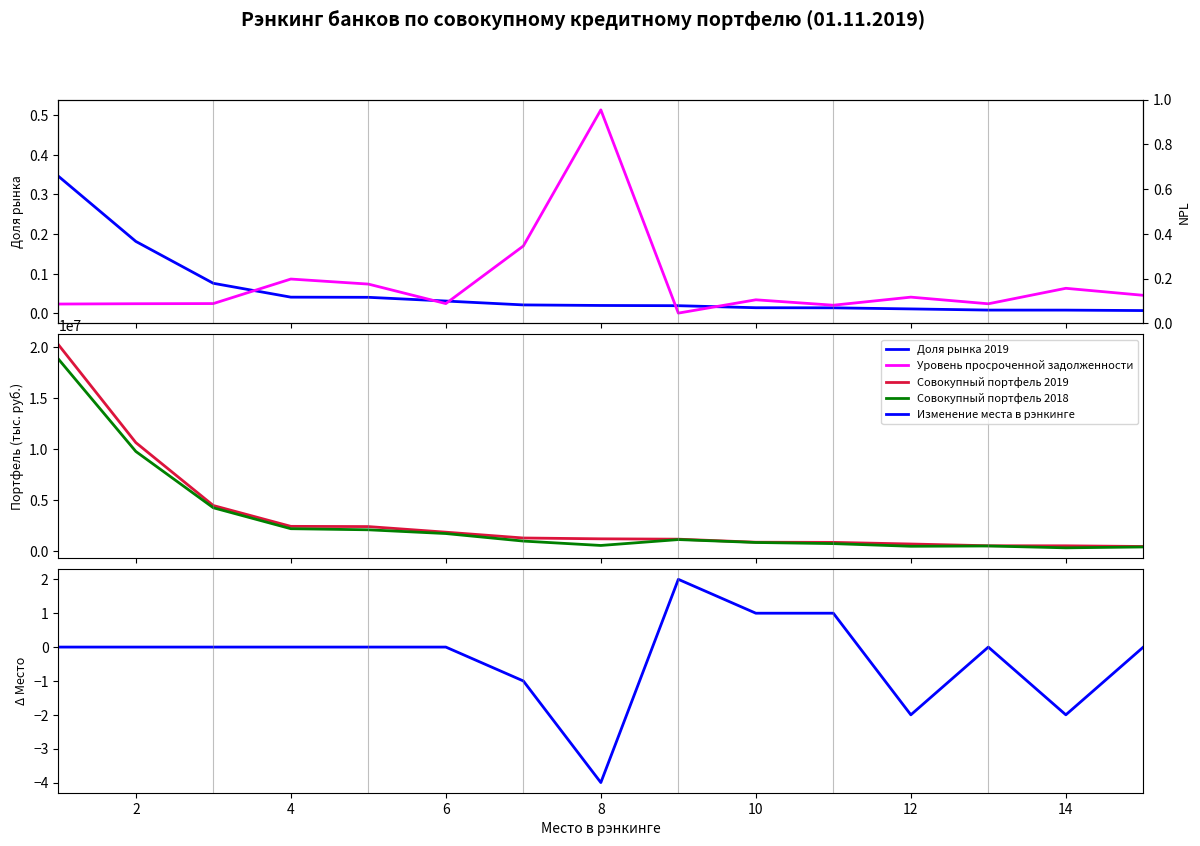

Is it true that Изменение места в рэнкинге equals 1.0 at 10?

True